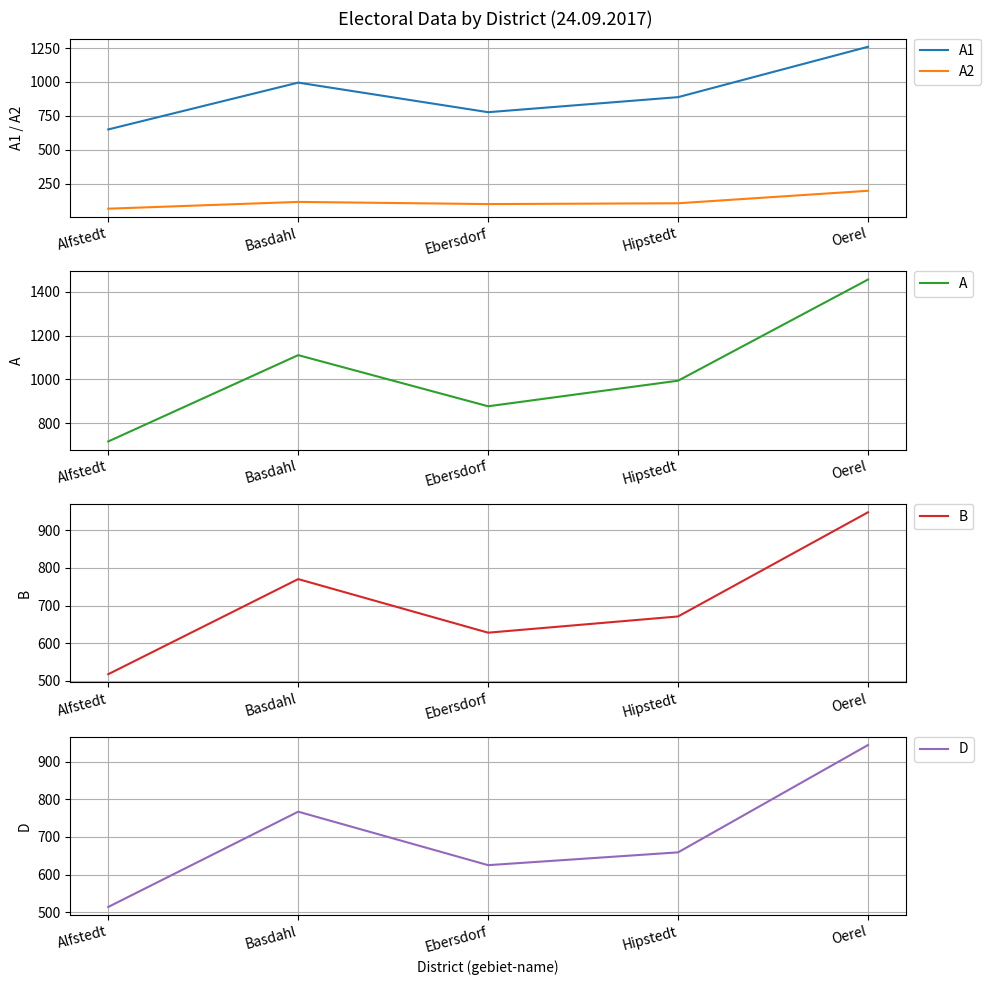

Between Oerel and Basdahl, which is larger?

Oerel